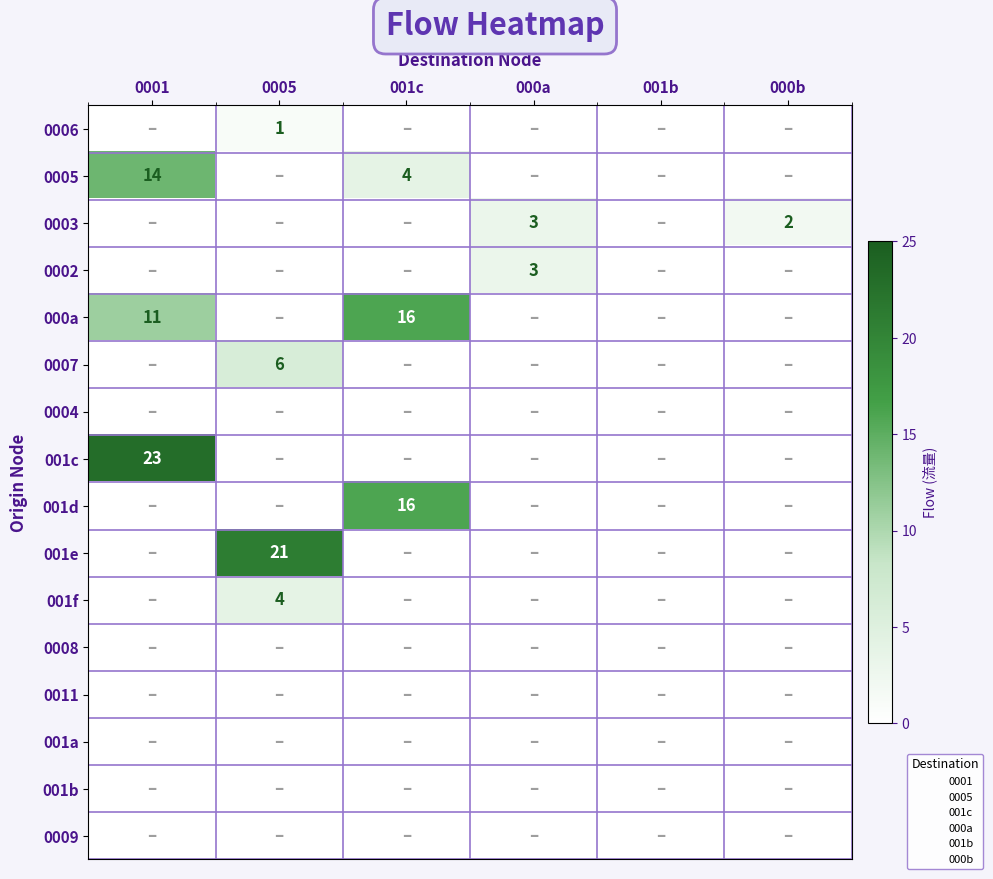

The value of 0009 at 001b is 0. True or false?

True